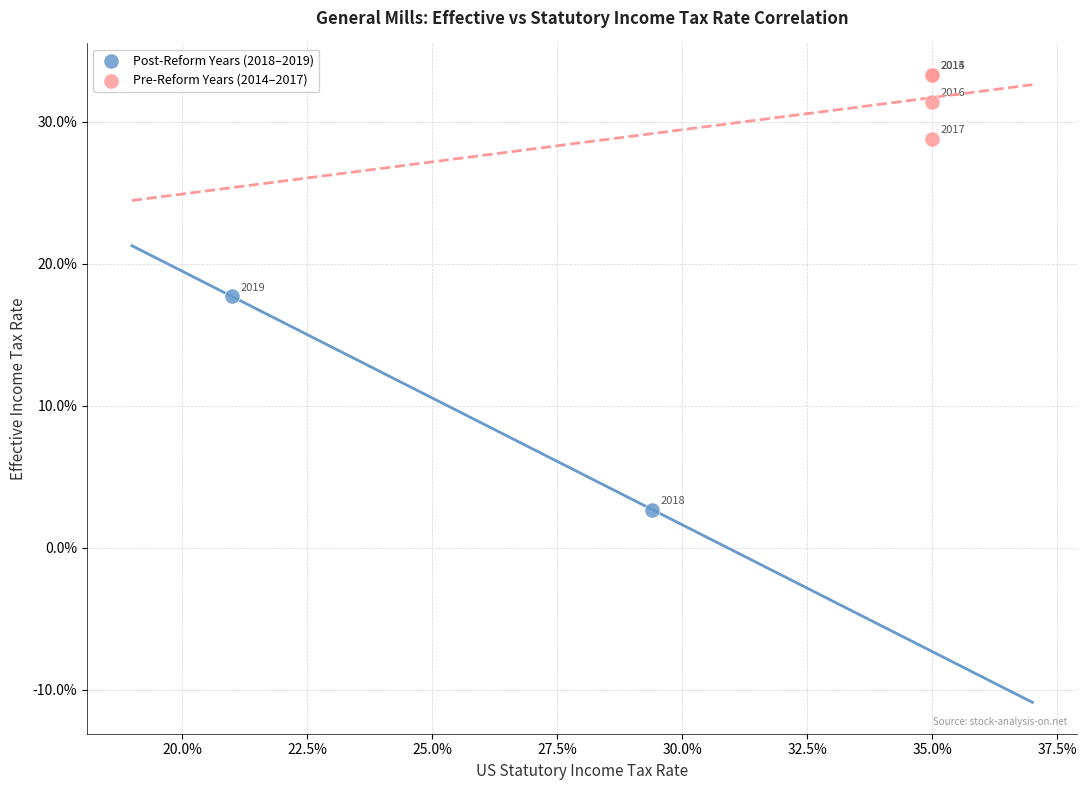

What are all the series names shown in the legend?

Post-Reform Years (2018–2019), Pre-Reform Years (2014–2017)